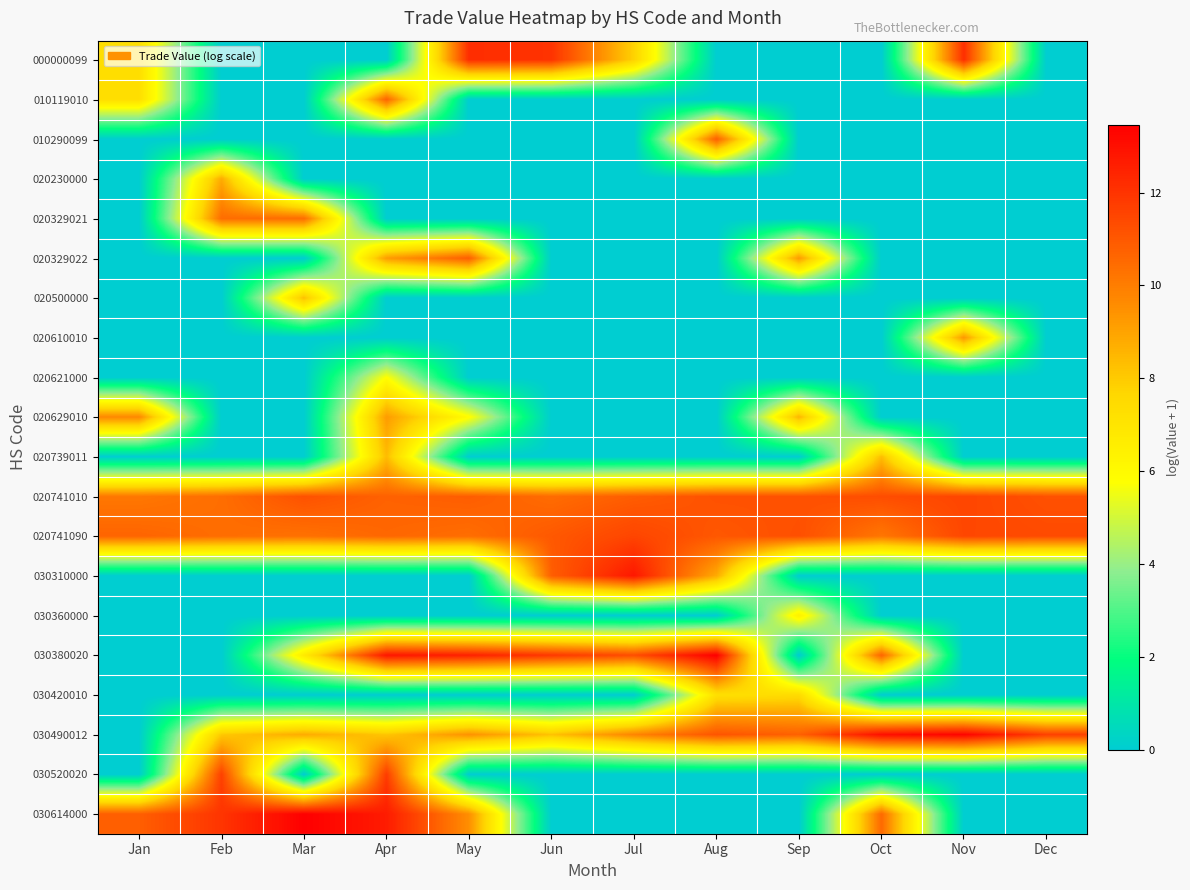

Count the number of categories in the chart.

12